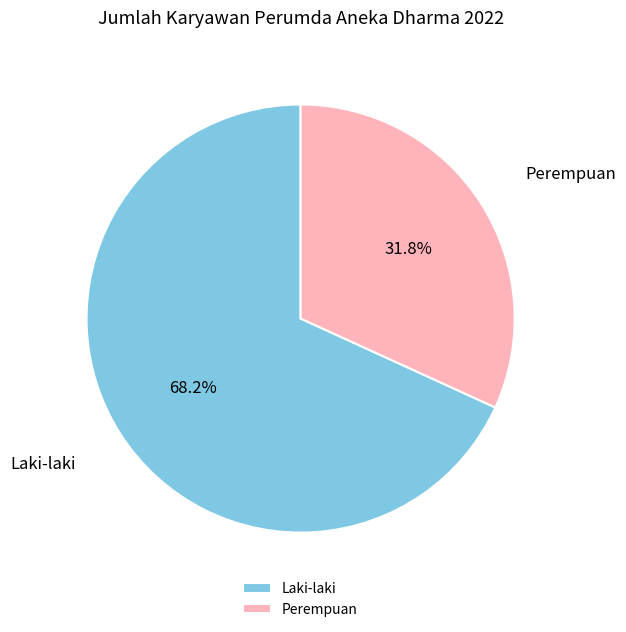

Combined, do Laki-laki and Perempuan account for over 50%?

Yes